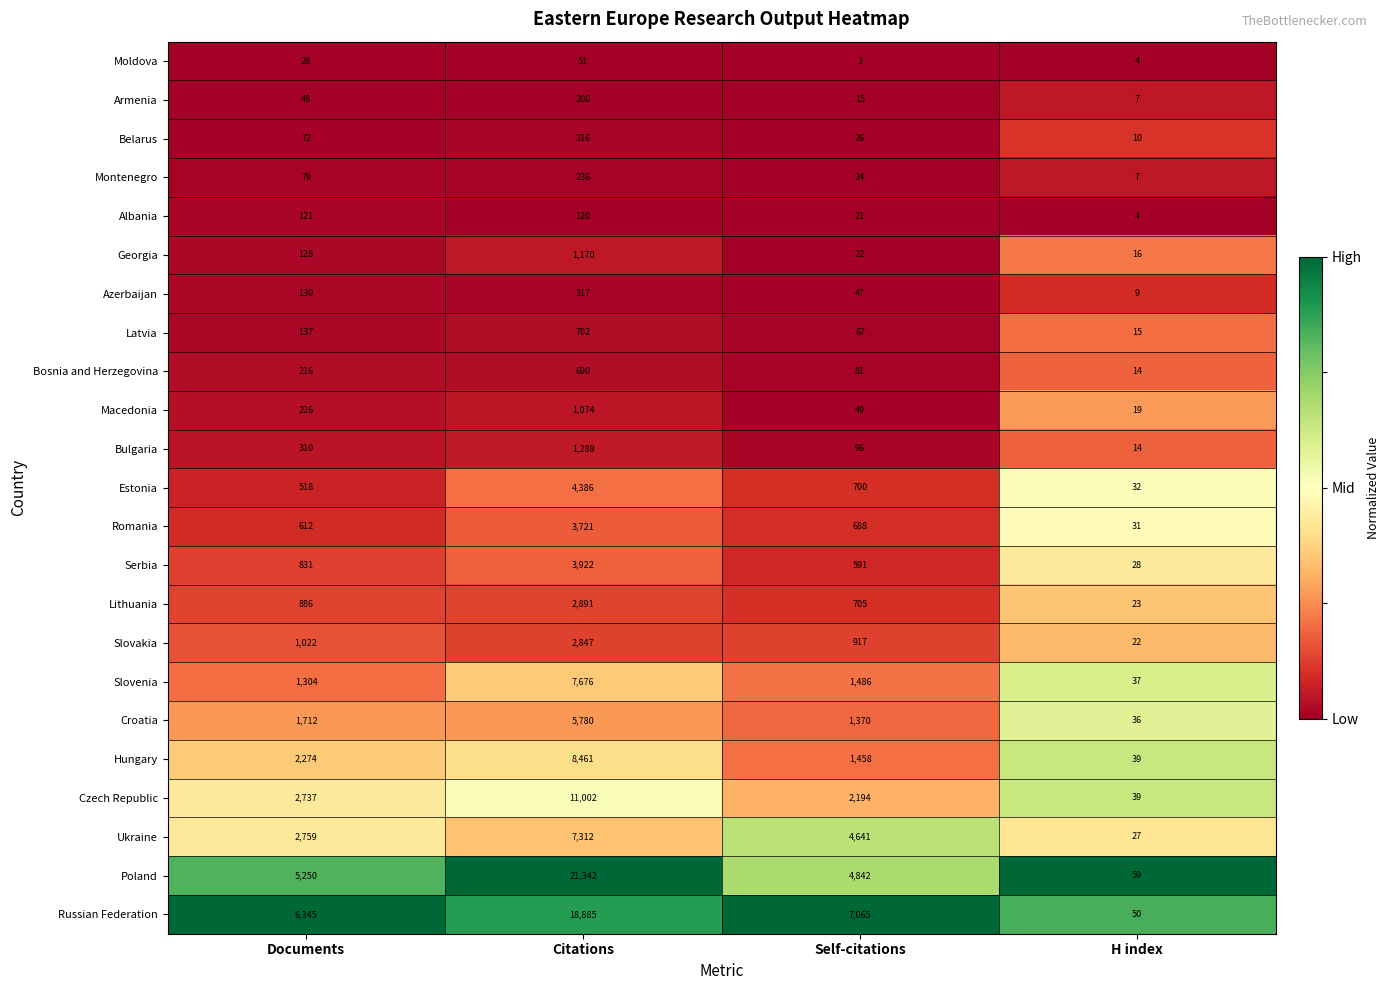

What is the sum of all Albania values?

266